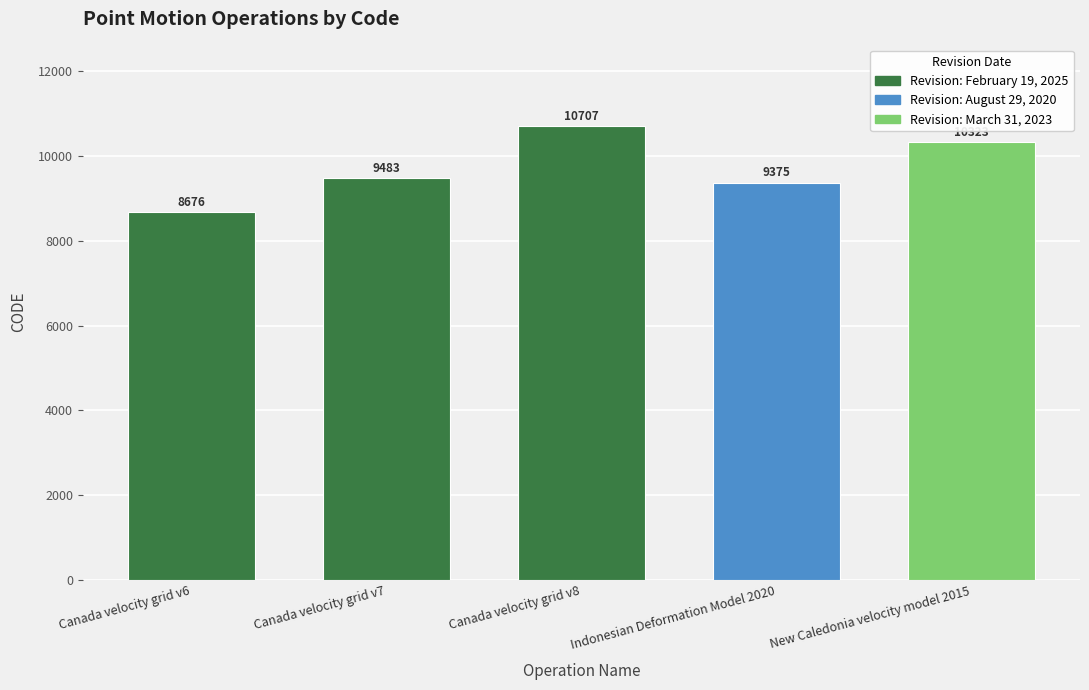

Reading left to right, extract all data points from this chart.

8676	9483	10707	9375	10323